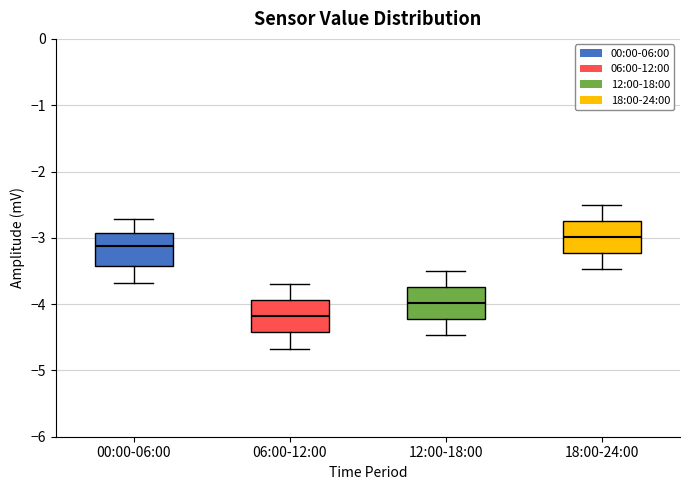

Reading left to right, transcribe this box plot: for each box, give where its median line is, the range the box spans, and where its two whiskers end, as read against the y-axis. The values are not printed on the chart, so give them approximately, as read against the axis.

00:00-06:00: median -3.1, box -3.4 to -2.9, whiskers -3.7 to -2.7
06:00-12:00: median -4.2, box -4.4 to -3.9, whiskers -4.7 to -3.7
12:00-18:00: median -4.0, box -4.2 to -3.7, whiskers -4.5 to -3.5
18:00-24:00: median -3.0, box -3.2 to -2.7, whiskers -3.5 to -2.5